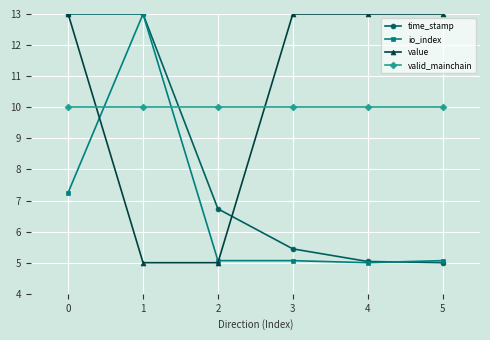

At how many categories does at least one series exceed 12?

5